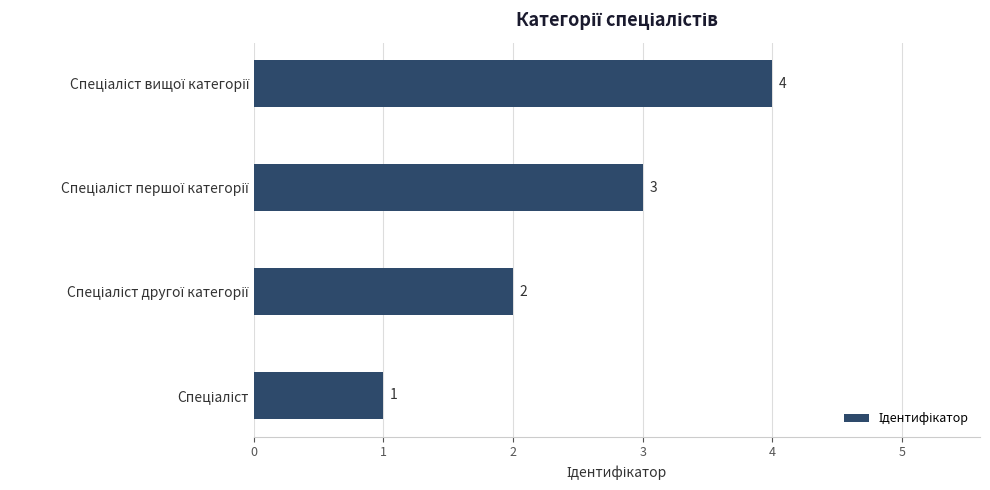

What is the maximum value shown in the chart?

4